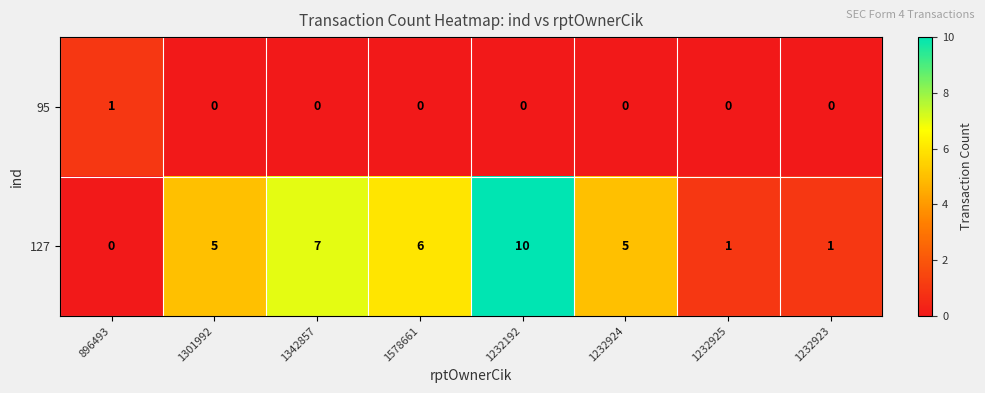

How many 127 values are between 1 and 7?

6